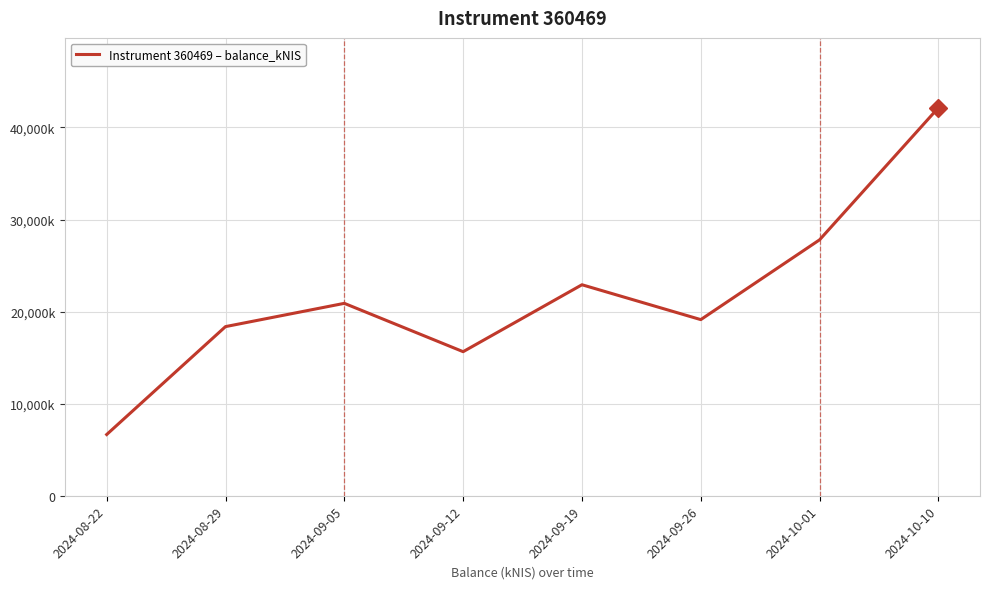

Where is the first local maximum?

2024-09-05